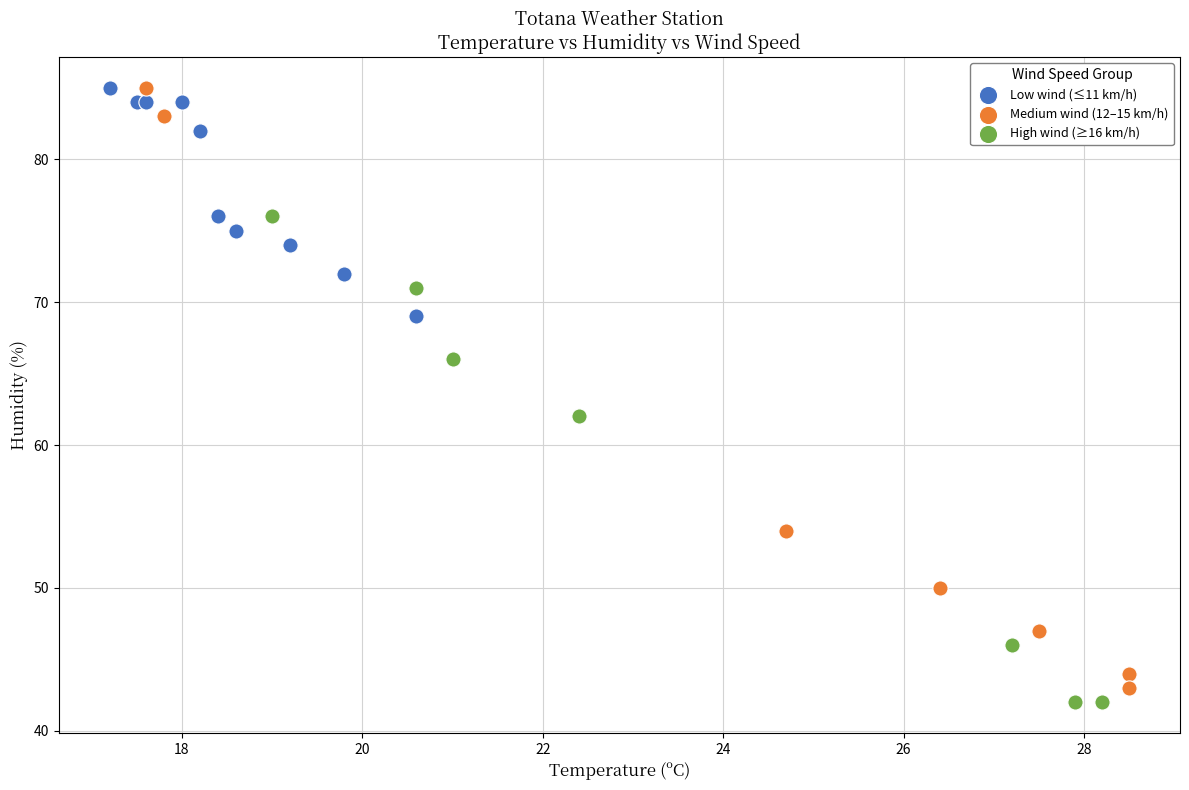

Which series has the widest spread of Y values?

Medium wind (12–15 km/h)